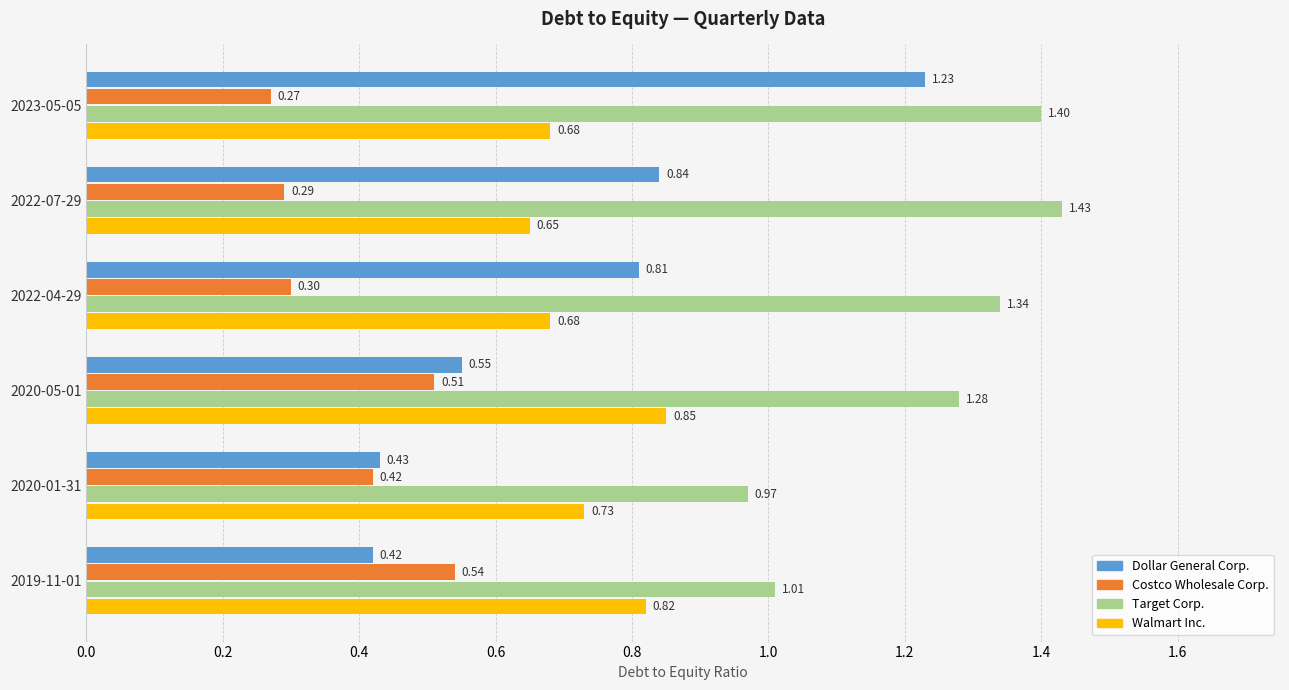

Between 2023-05-05 and 2020-01-31, which series saw the biggest shift?

Dollar General Corp.